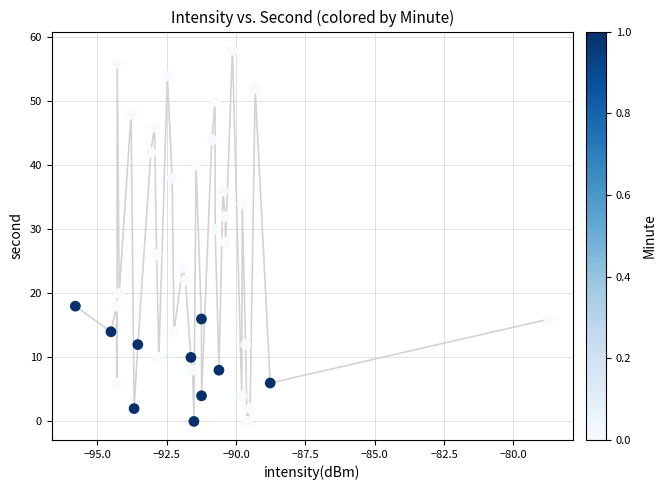

What is the range of Y values (max minus min)?

58